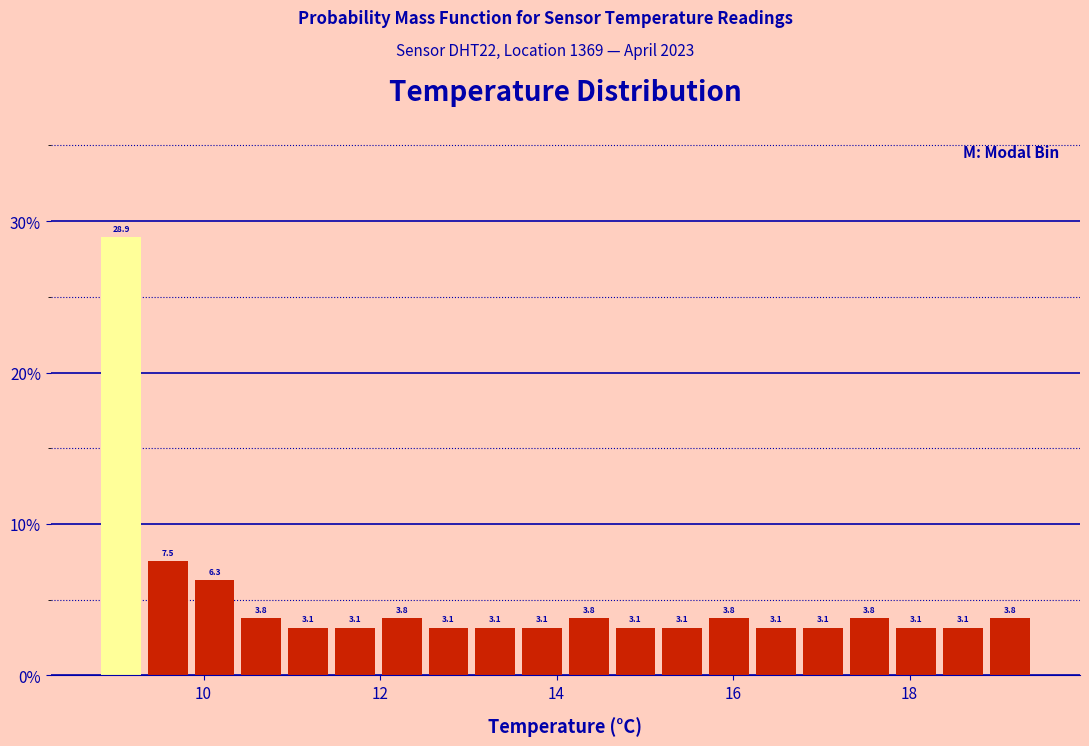

Around what value on the x-axis is the tallest bar? Give the approximate position of its centre, as read against the axis.

9.0